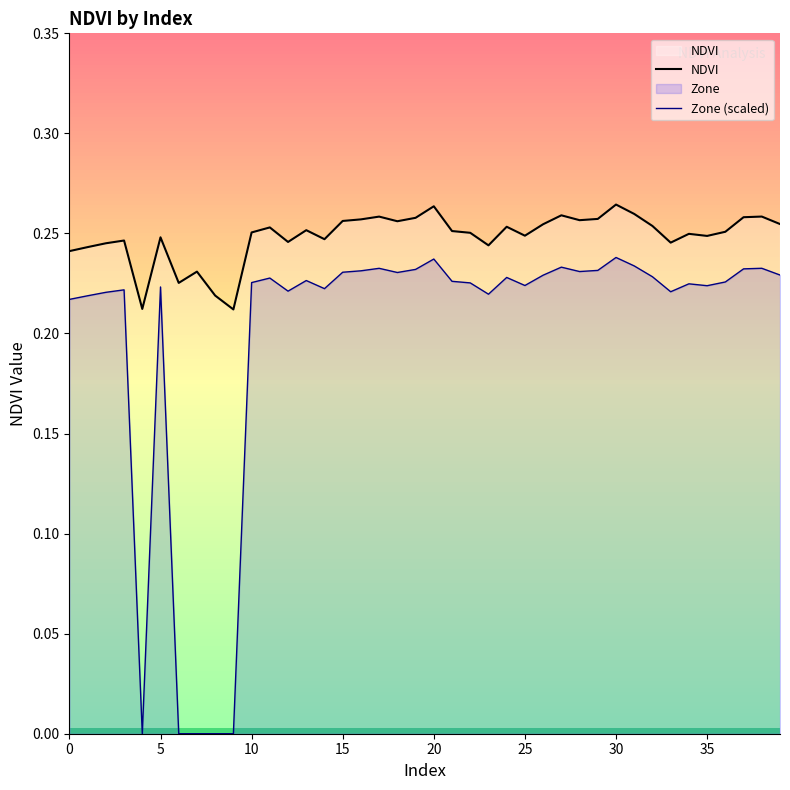

True or false: Zone (scaled) and NDVI intersect in this chart.

False